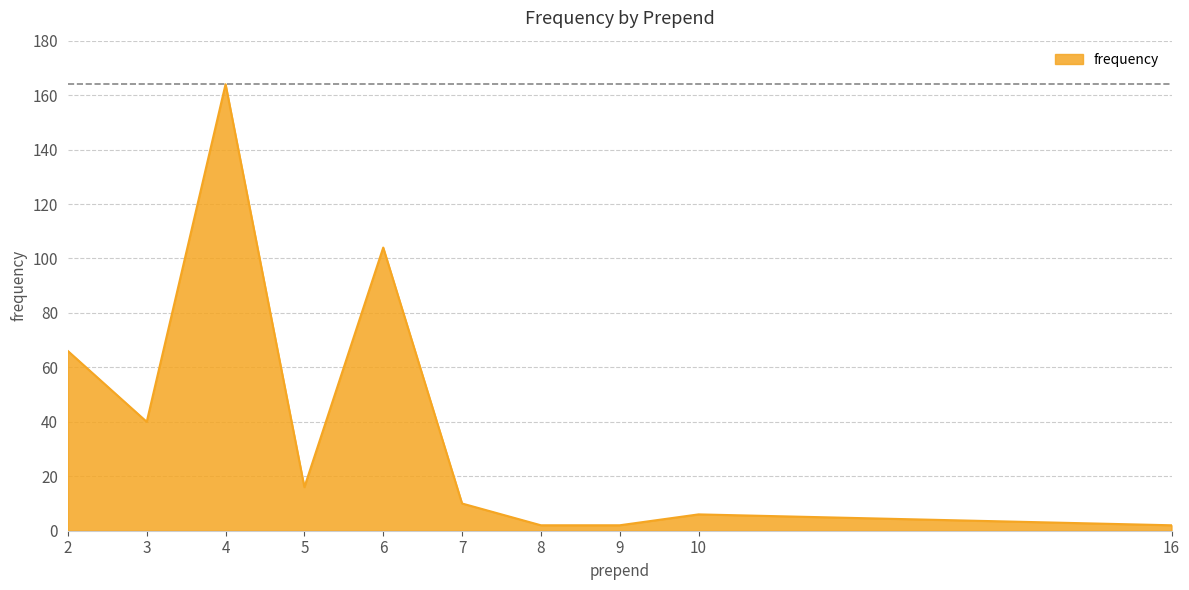

What is the change in value from 8 to 10?

+4